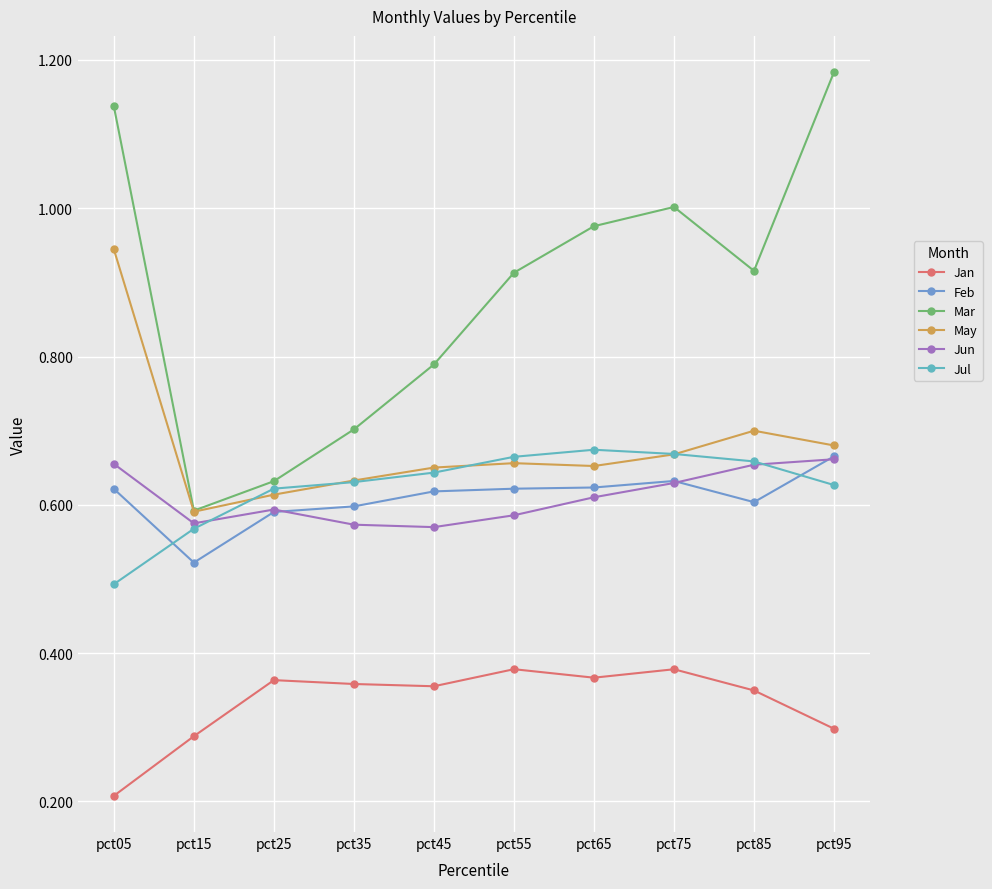

Which series has the widest spread of values?

Mar